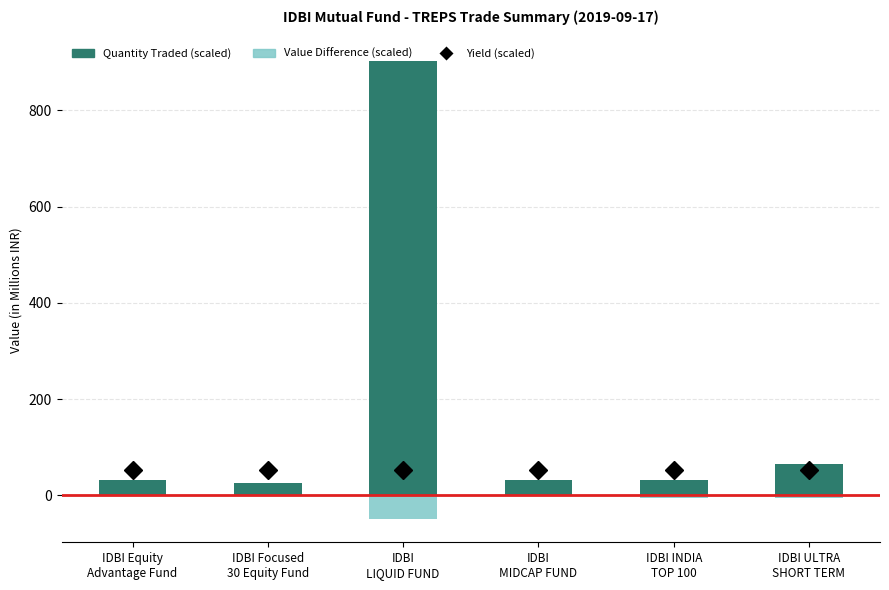

Between IDBI Focused
30 Equity Fund and IDBI ULTRA
SHORT TERM, which series saw the biggest shift?

Quantity Traded (scaled)